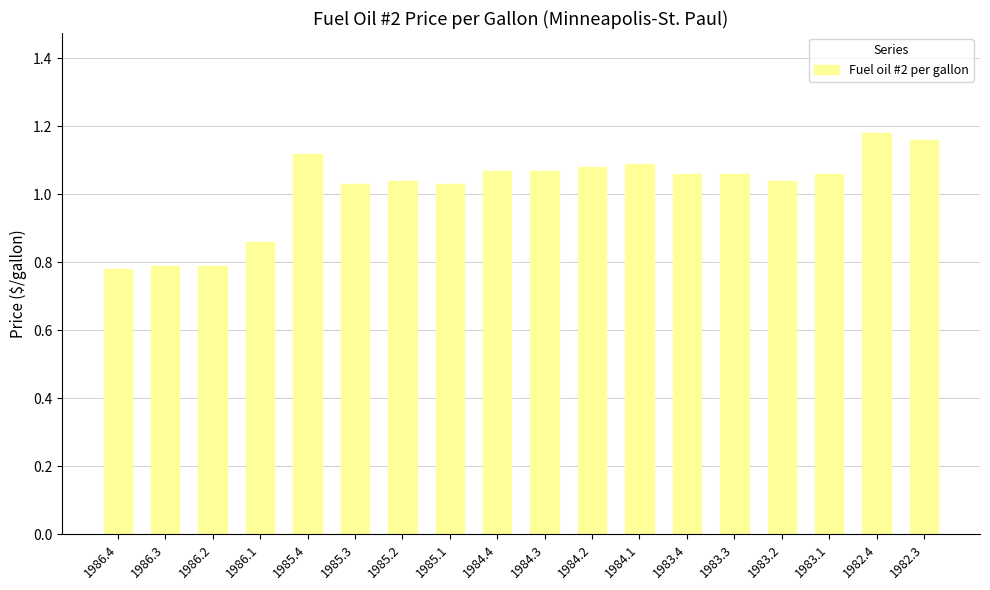

Which has a higher value, 1982.3 or 1983.1?

1982.3